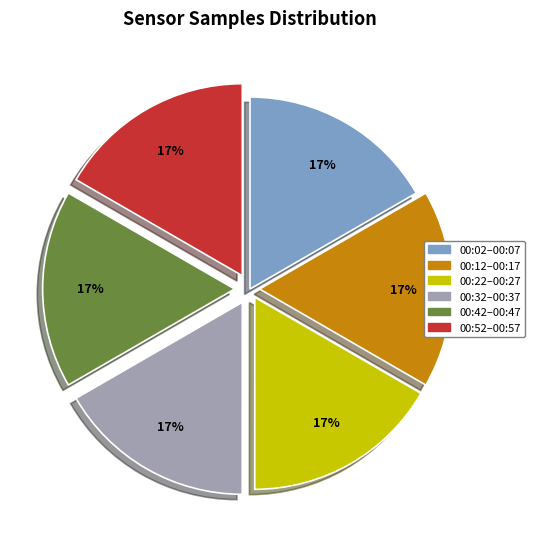

Does any single category account for the majority?

No